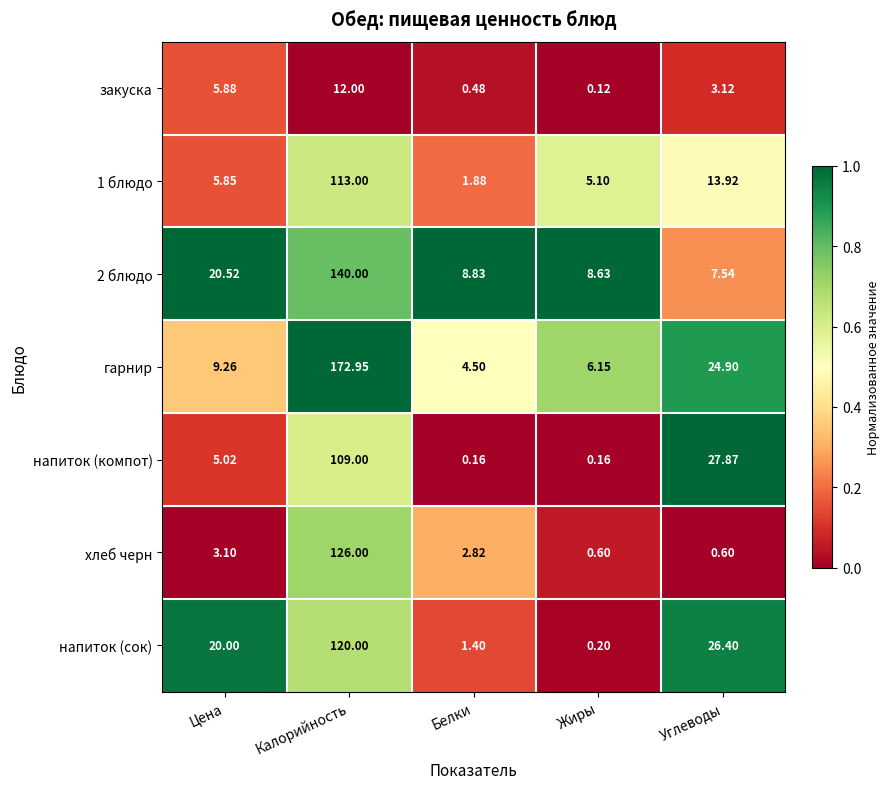

How many series are shown in this chart?

7